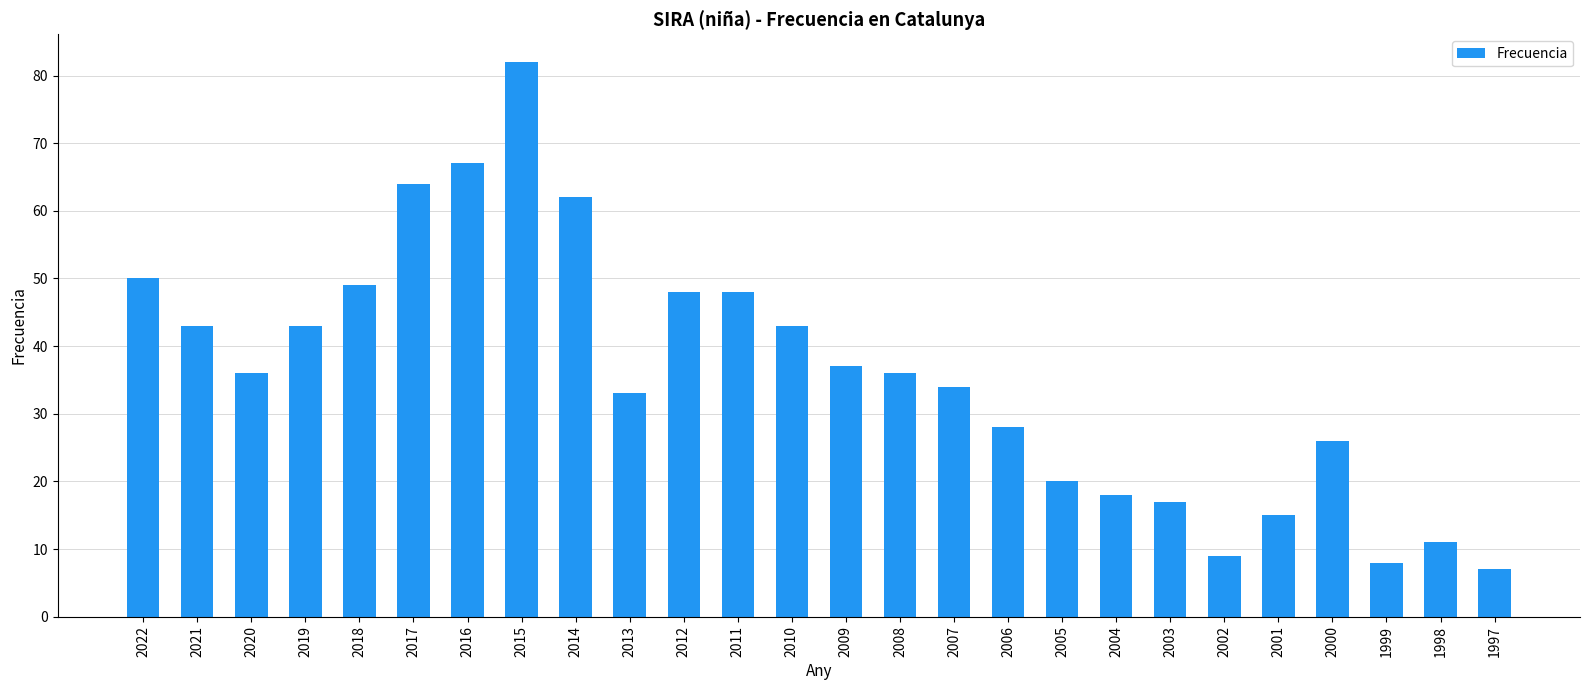

What is the maximum value shown in the chart?

82